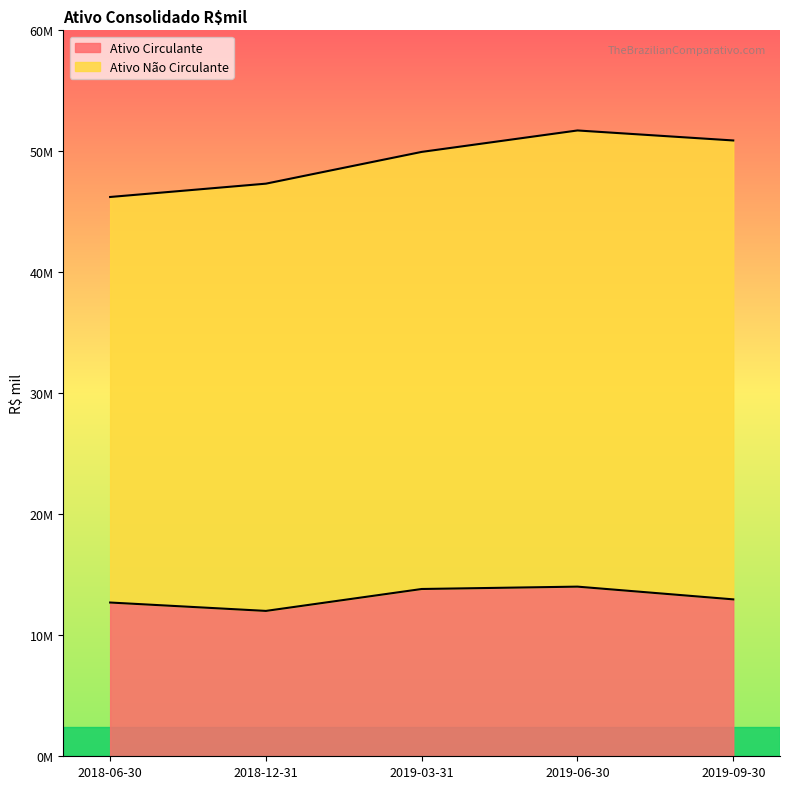

At which category does the chart reach its minimum across all series?

2018-12-31